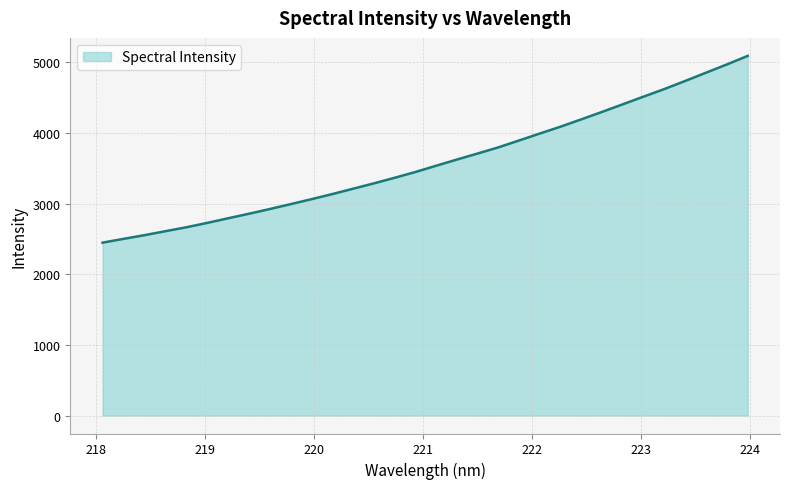

Count the number of data series in this chart.

1